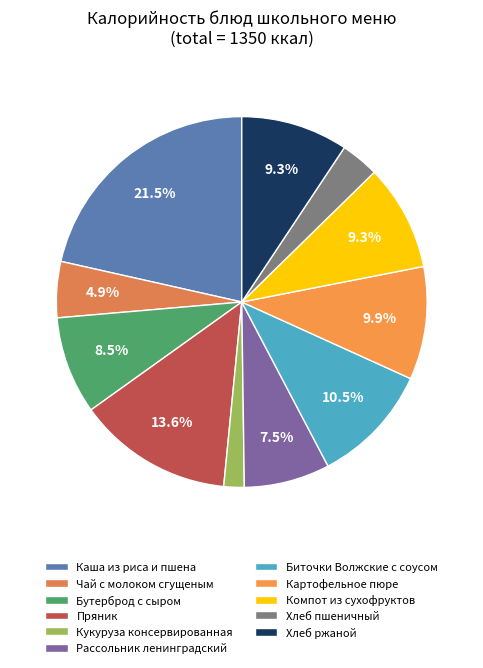

Is it true that Каша из риса и пшена is 8% of the pie?

False